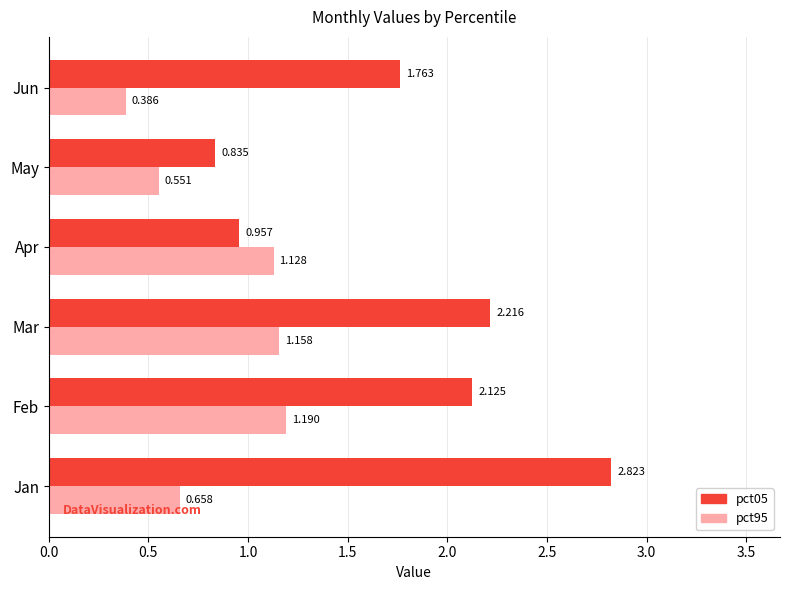

At which label is pct05 closest to 1?

Apr